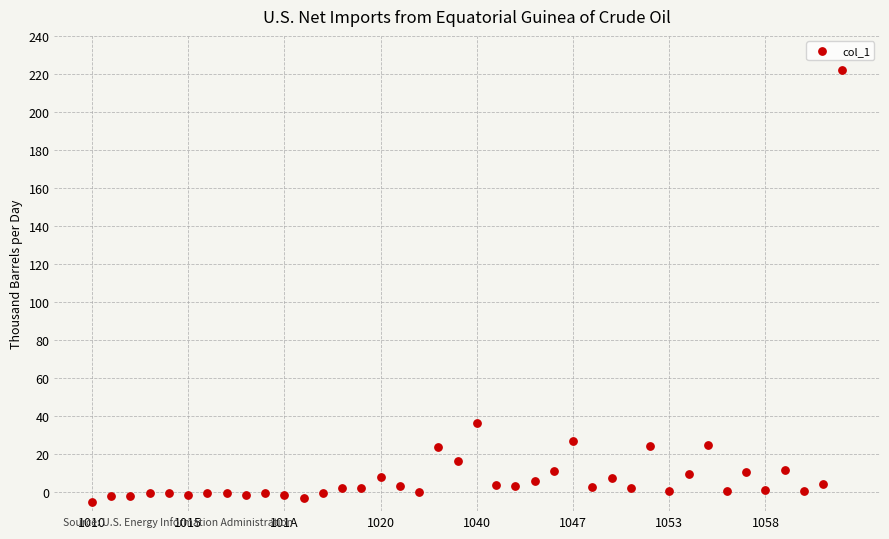

What is the range of Y values (max minus min)?

226.9